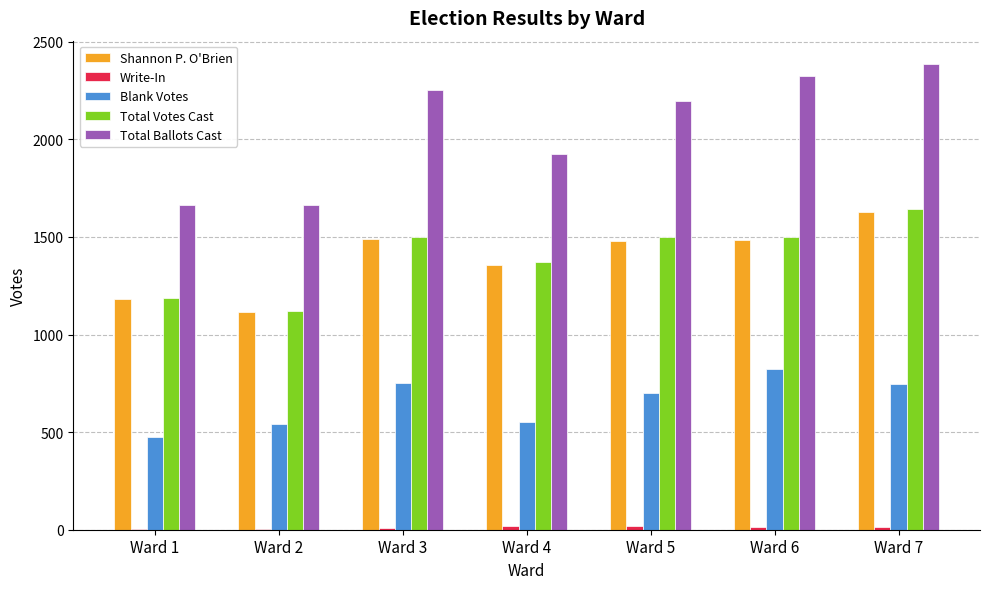

What is the approximate value of Shannon P. O'Brien at Ward 4?

1355